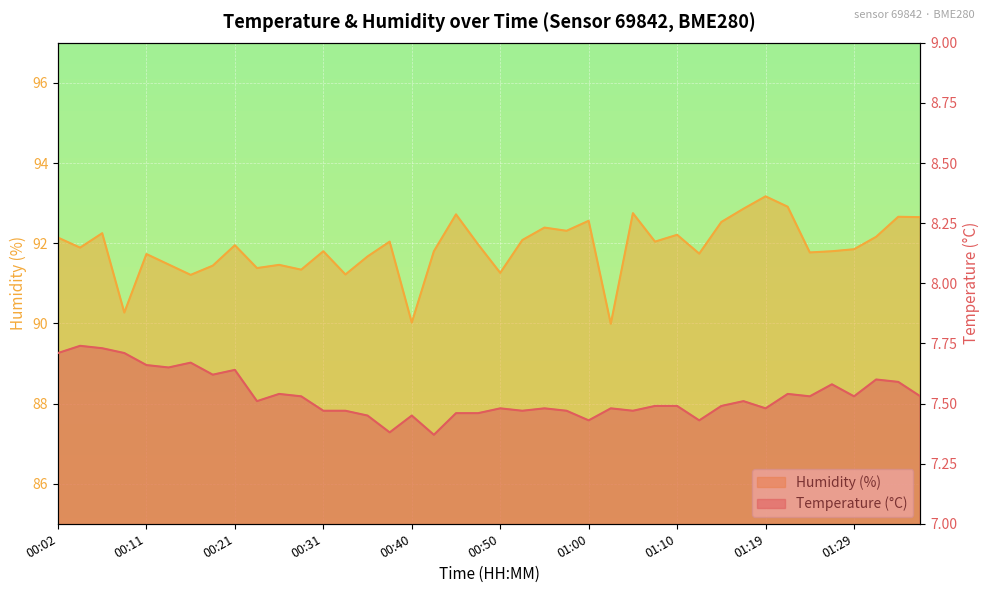

What is the average value of the Temperature (°C) series?

7.5